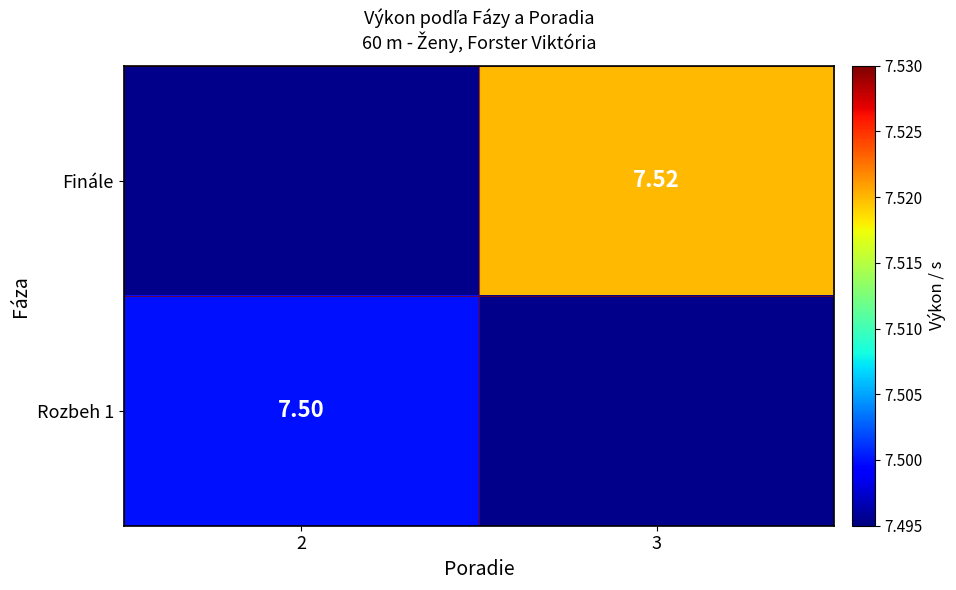

Rank the series by their maximum value, from lowest to highest.

Finále, Rozbeh 1